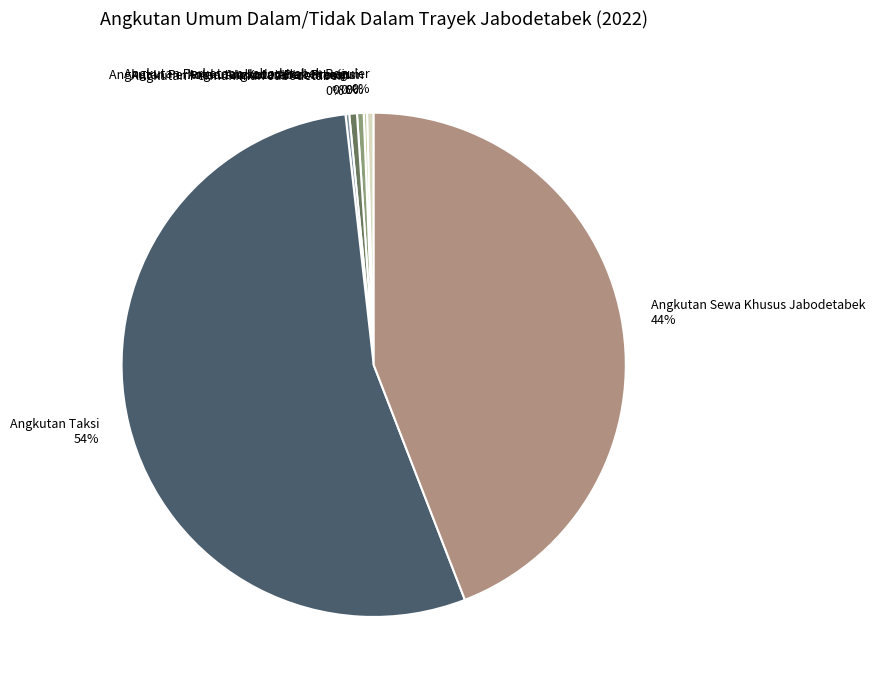

Do Angkutan Perkotaan Jabodetabek Reguler and Angkutan Kota Antar Provinsi together represent more than half of the pie?

No